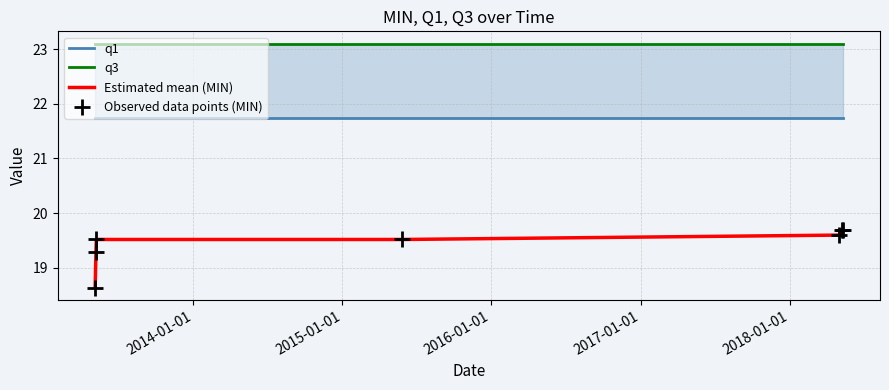

Which series has the largest total across all categories?

q3